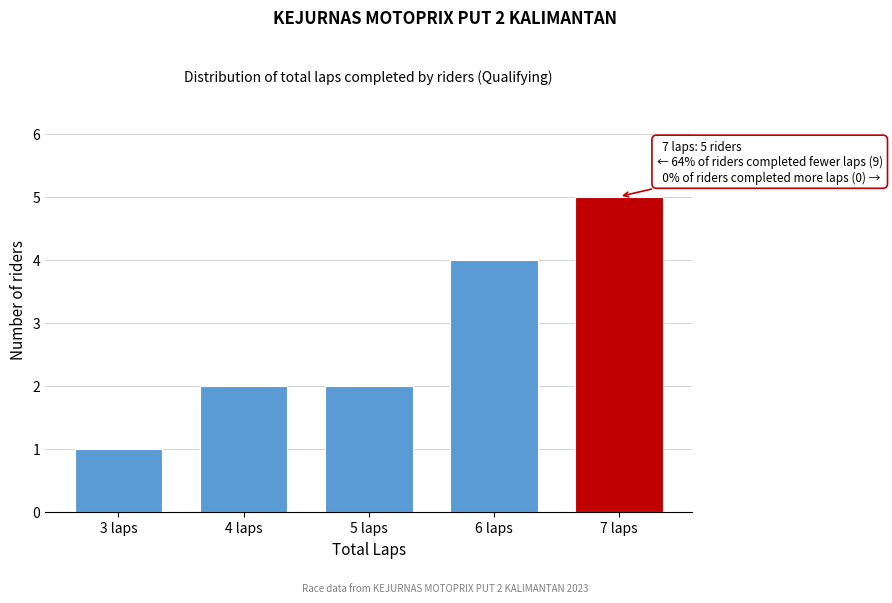

Reading right to left, extract all data points from this chart.

5	4	2	2	1